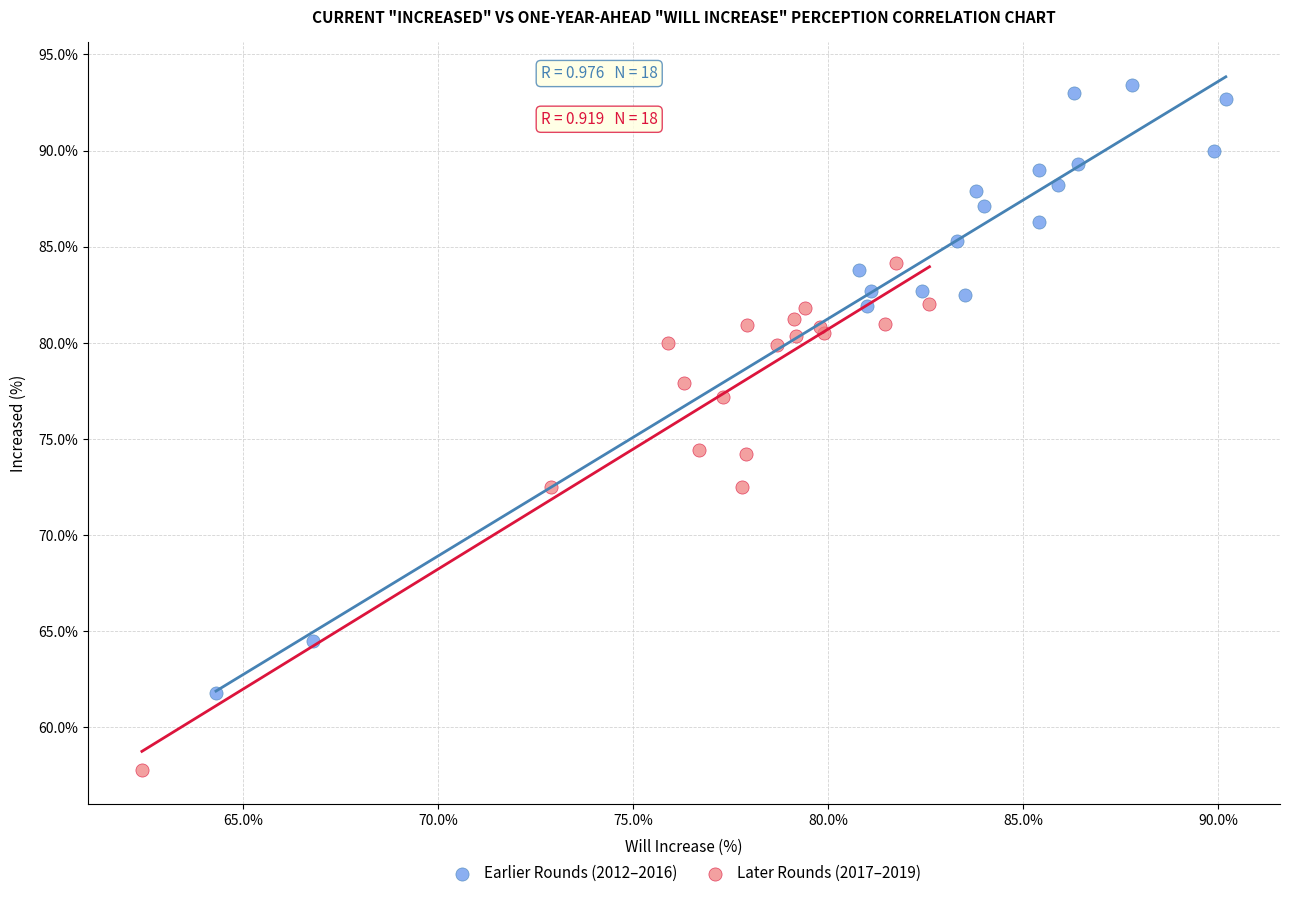

What are all the series names shown in the legend?

Earlier Rounds (2012–2016), Later Rounds (2017–2019)